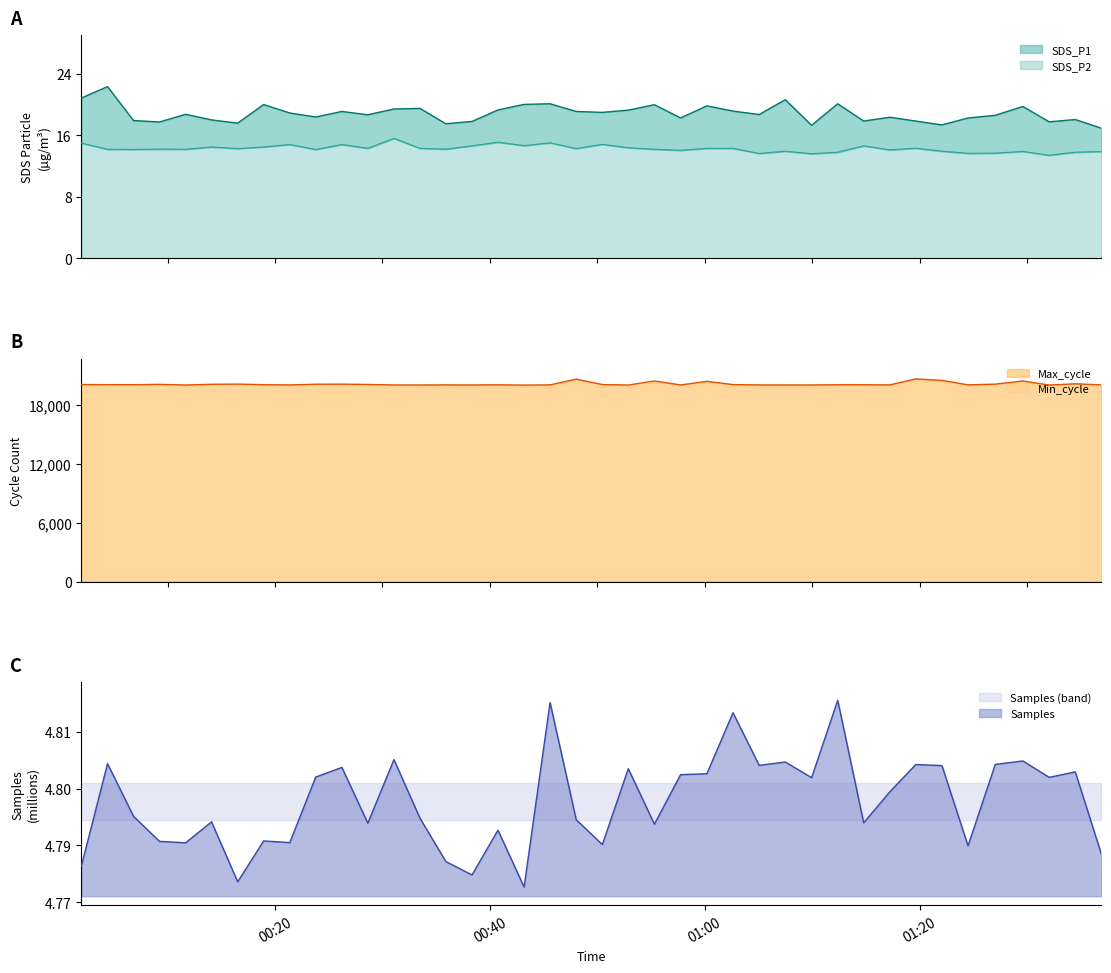

At which category does SDS_P1 reach its first local peak?

2021/09/09 00:04:24